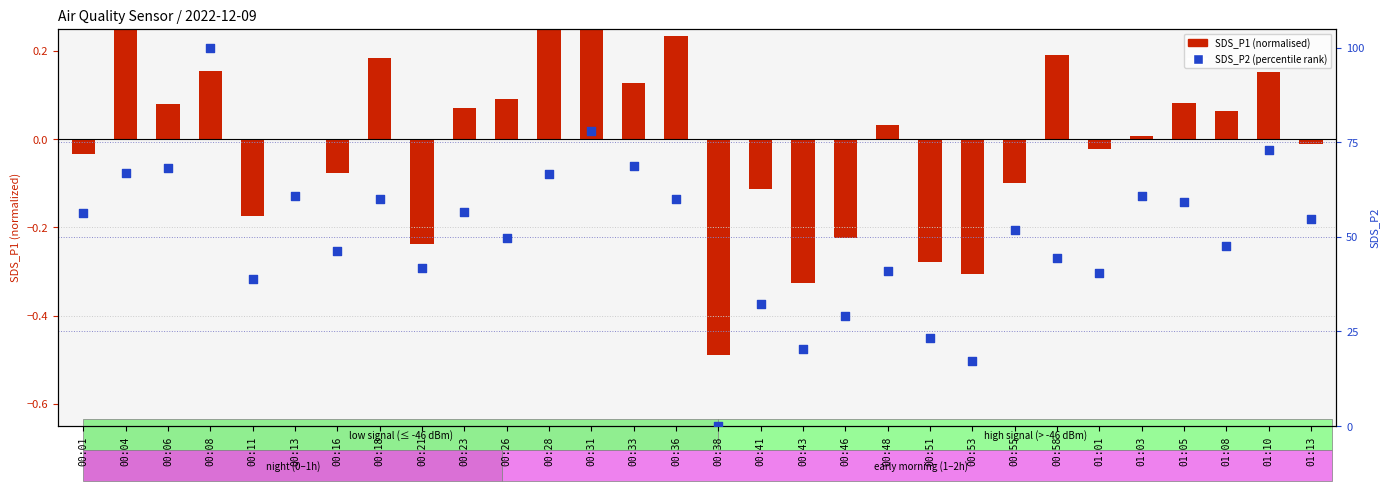

Which series has the largest Y range (max minus min)?

SDS_P2 (percentile)